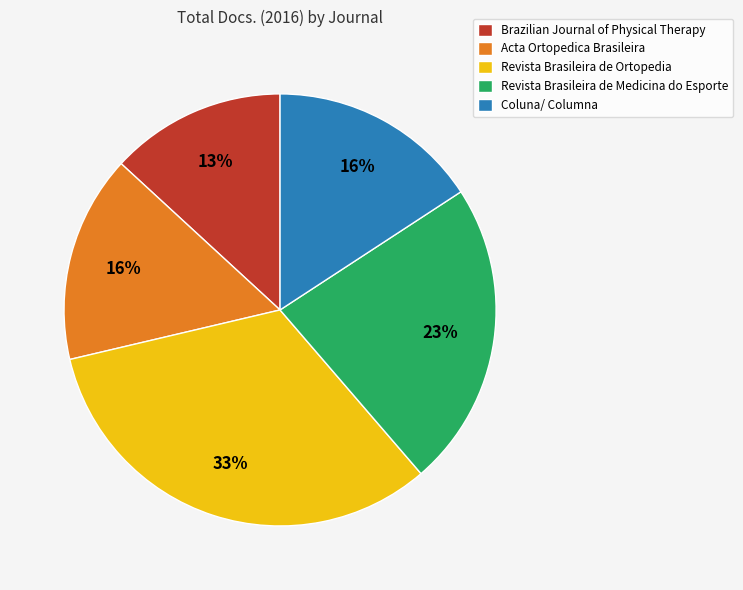

What percentage is the Acta Ortopedica Brasileira slice, to the nearest percent?

16%